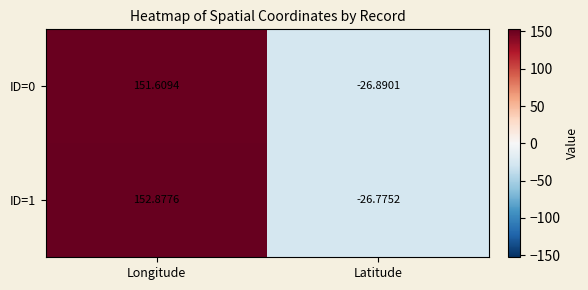

At Latitude, list the series in order from largest to smallest.

ID=1, ID=0